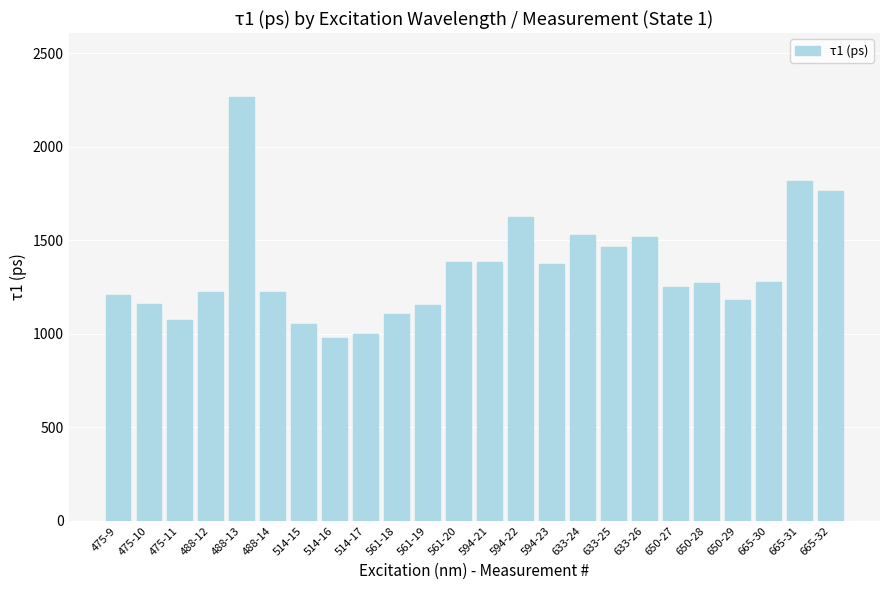

The value at 475-10 is 1157.4. True or false?

True